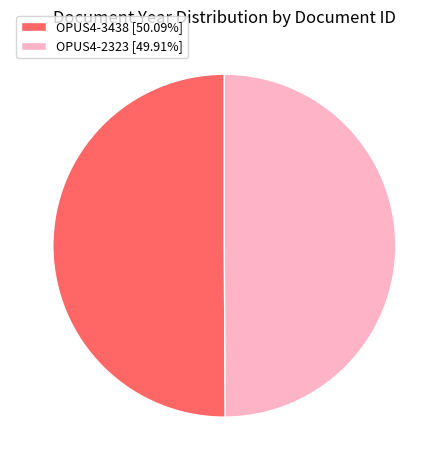

True or false: OPUS4-3438 accounts for 57% of the total.

False